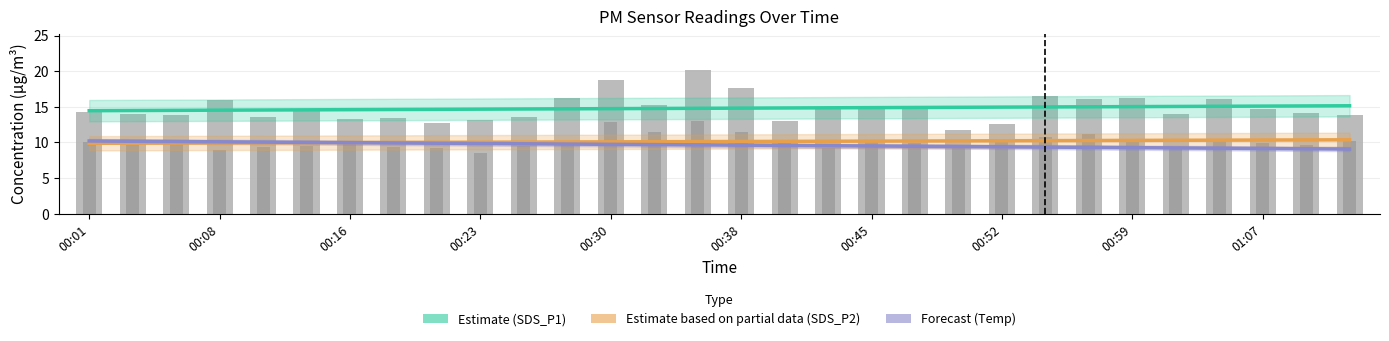

Does the chart contain any negative values?

No